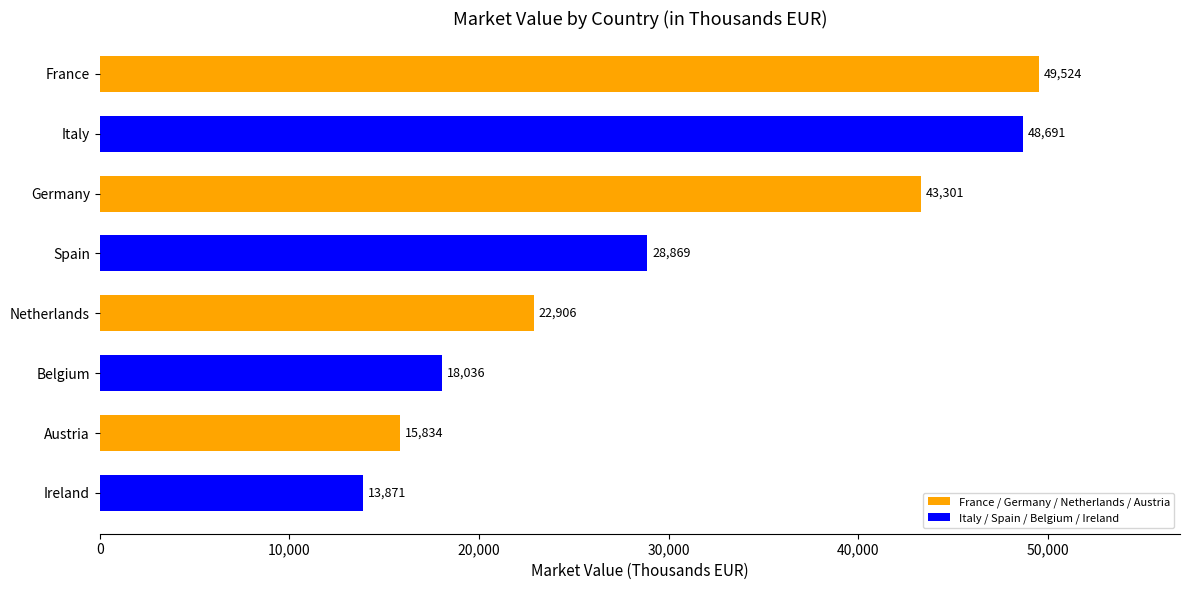

What is the difference between the maximum and minimum values?

35653